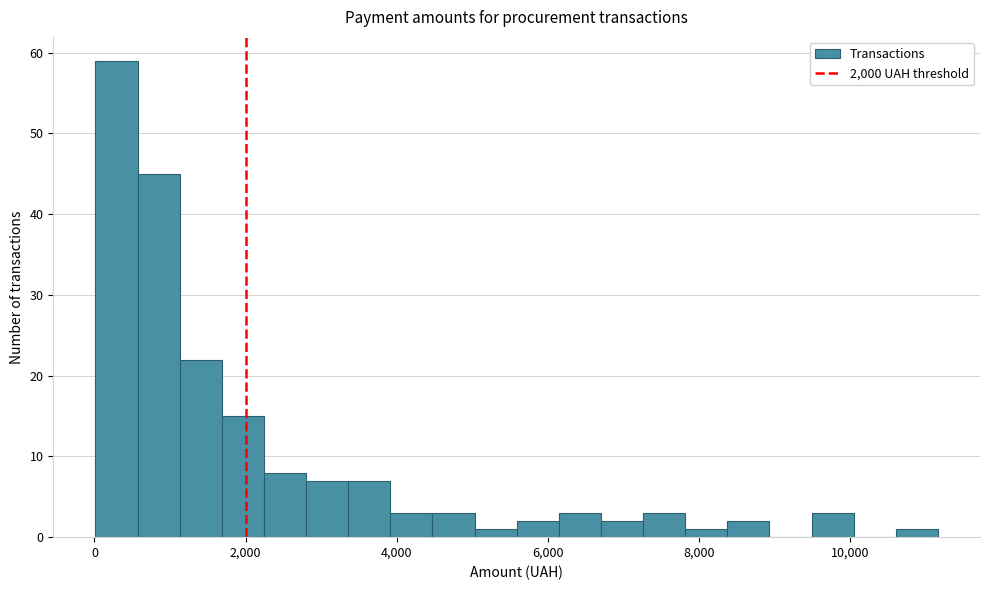

Around what value on the x-axis is the tallest bar? Give the approximate position of its centre, as read against the axis.

200